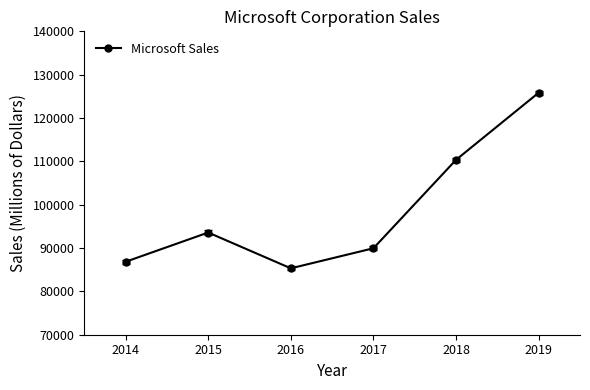

Is it true that the value at 2014 is 86833?

True